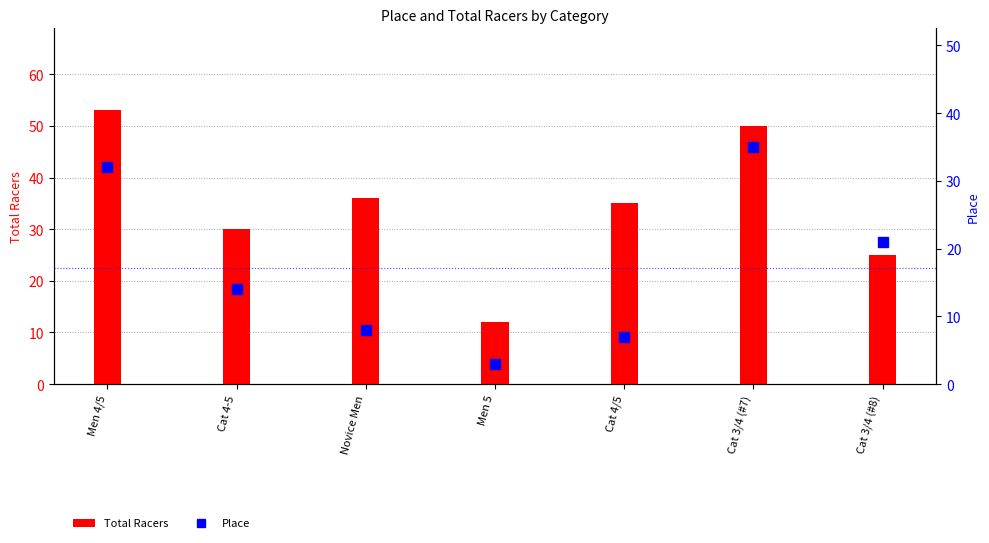

Which has a higher value, Cat 4-5 or Cat 3/4 (#8)?

Cat 4-5